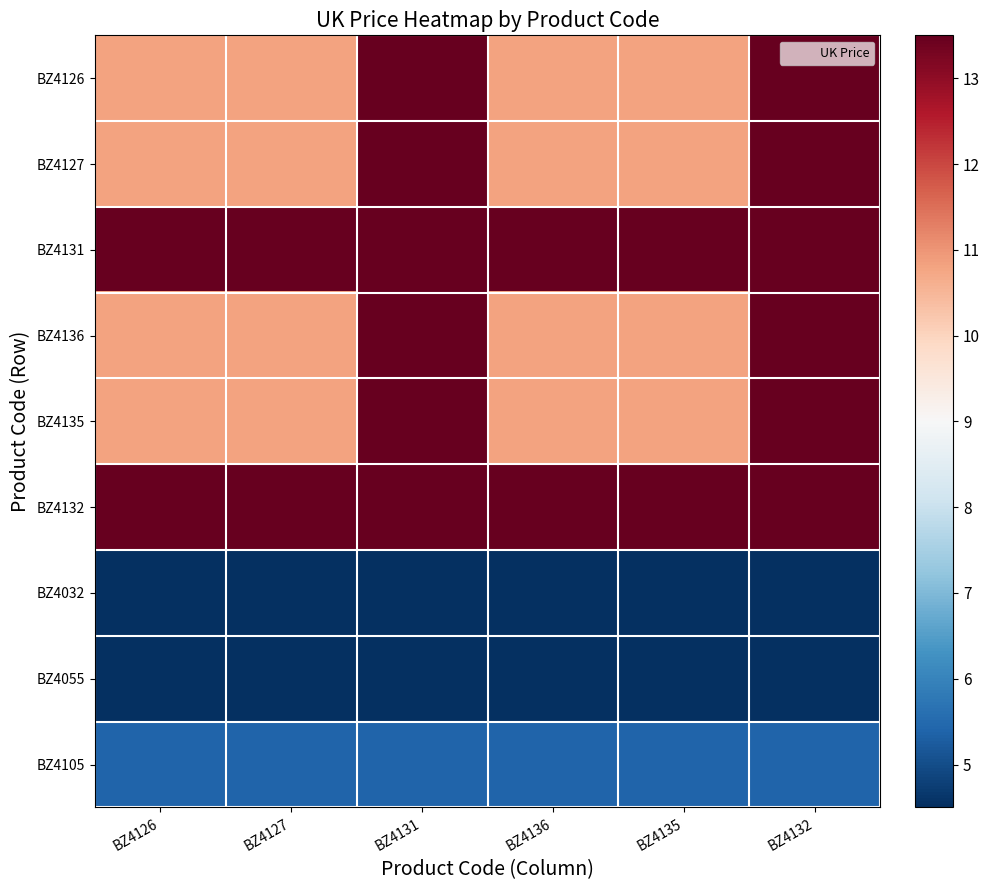

At how many categories does at least one series exceed 8?

6